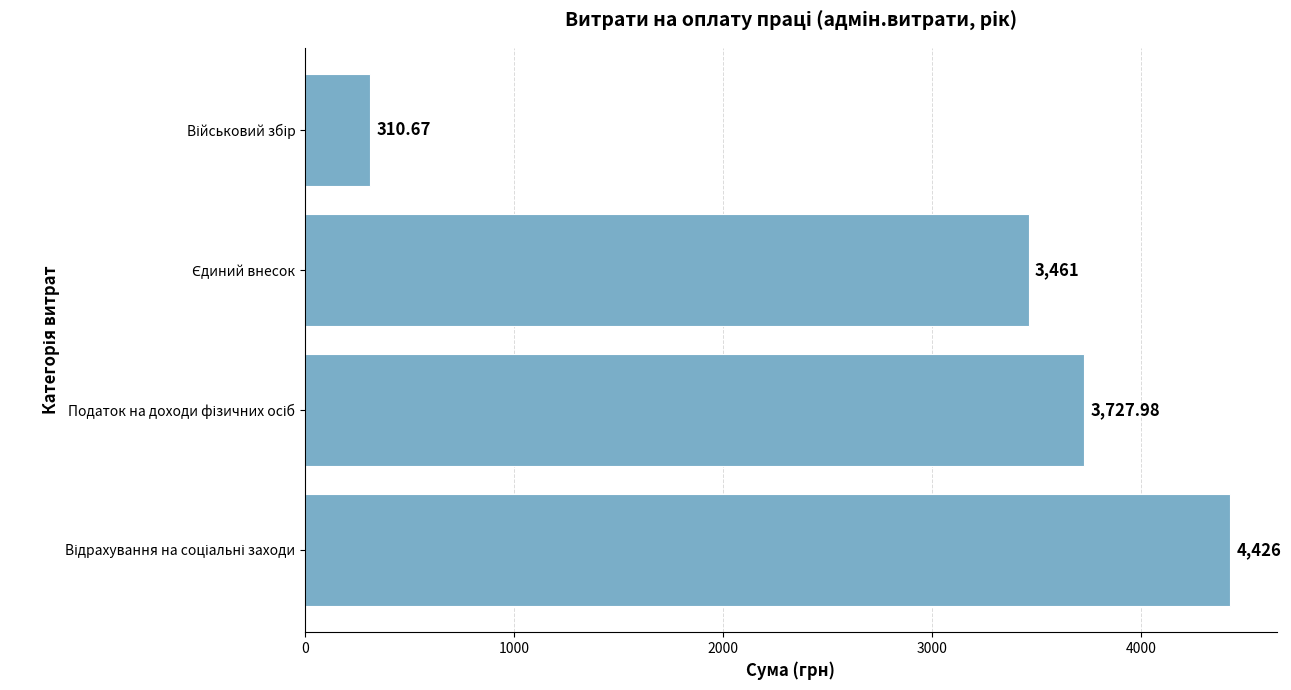

What is the difference between the second highest and second lowest values?

267.0